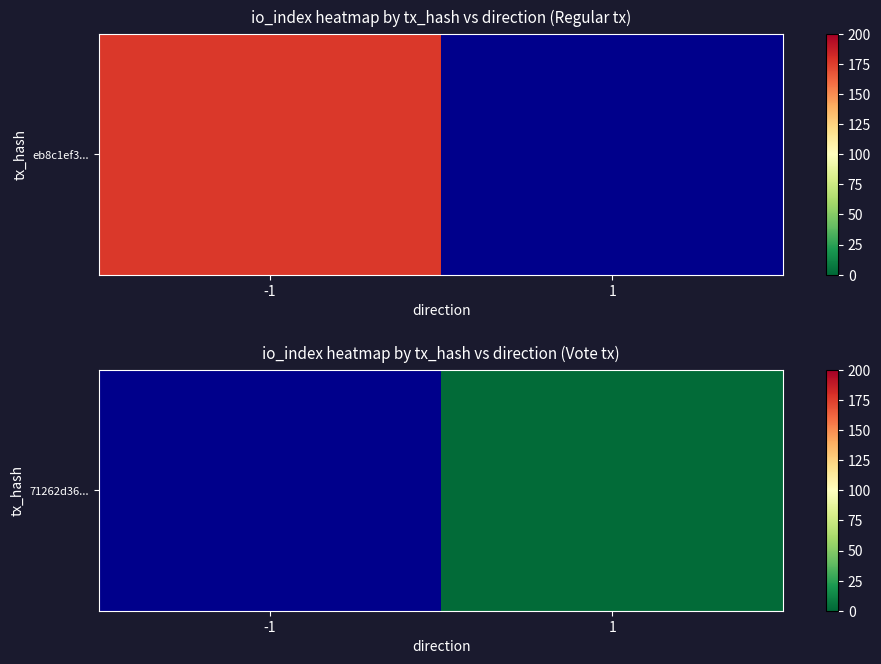

Rank the categories by value from highest to lowest.

-1, 1